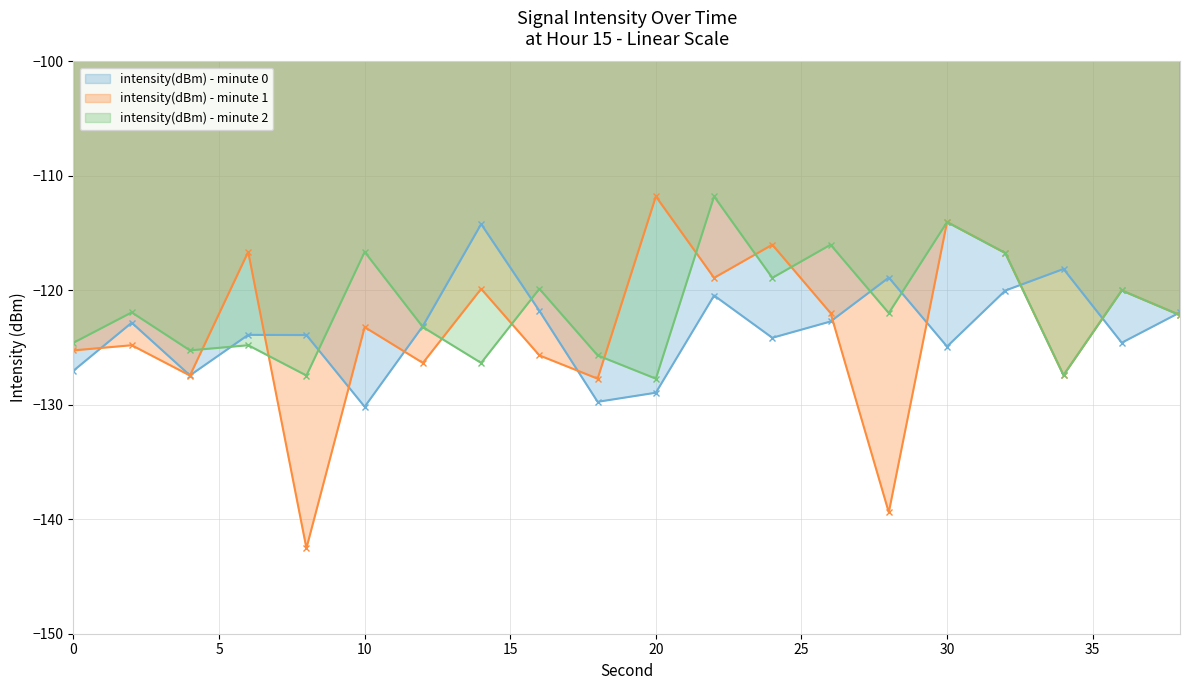

Which series has the largest range (max minus min)?

intensity(dBm) - minute 1